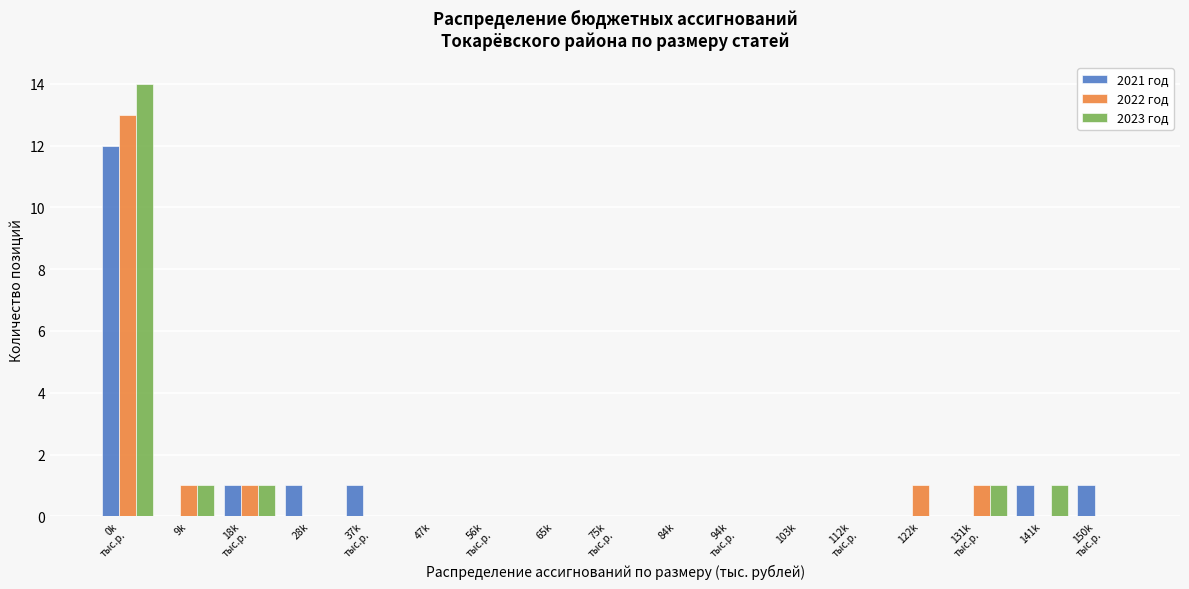

What is the greatest value displayed?

14